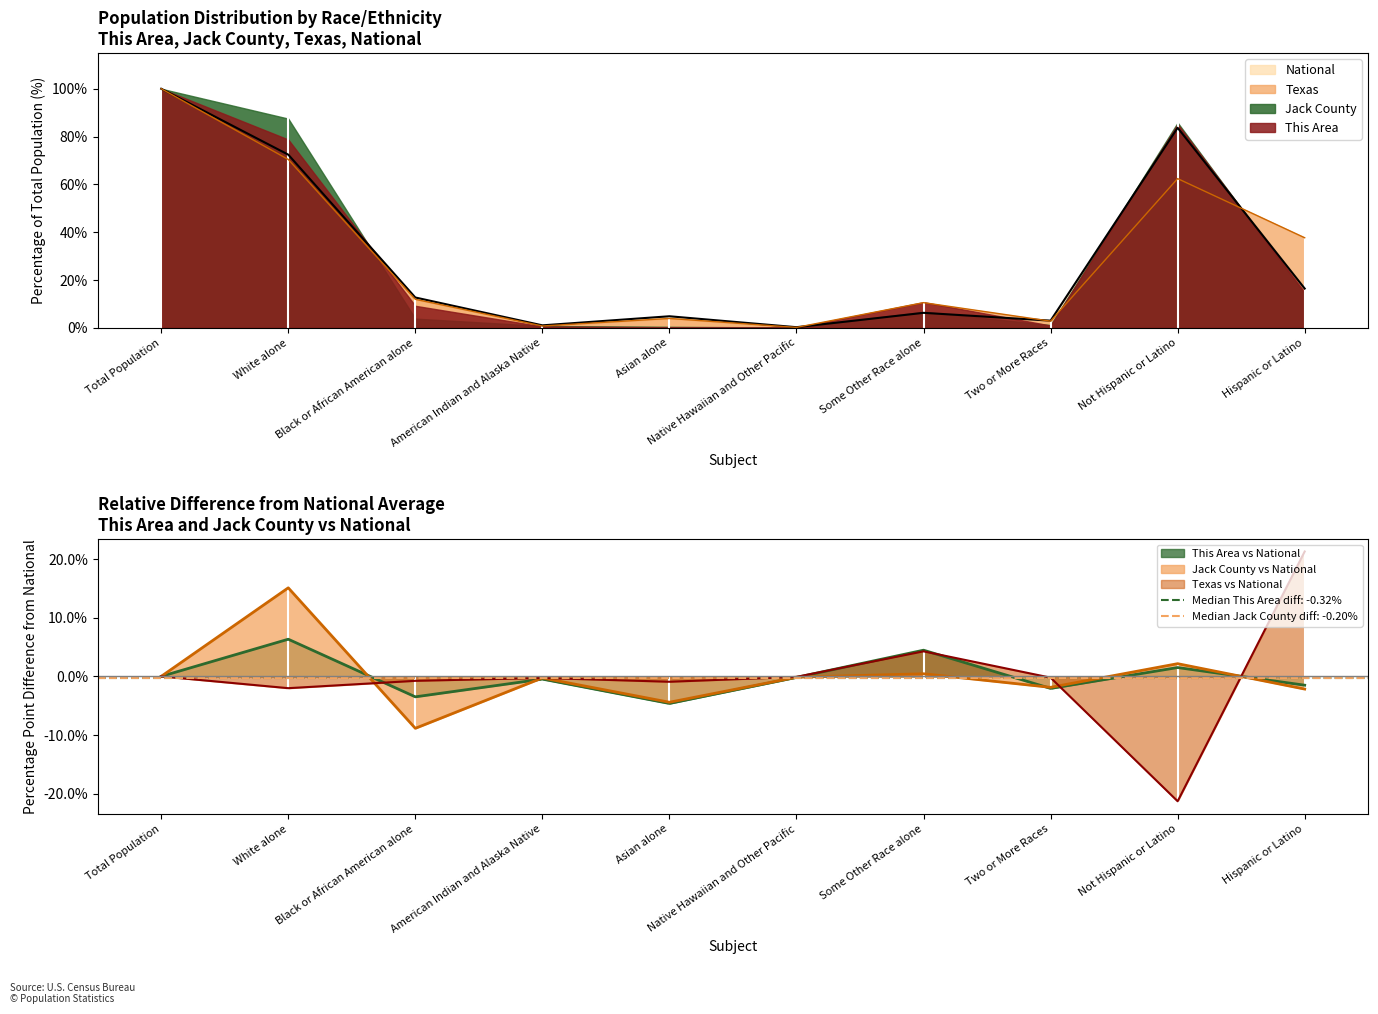

Which has a higher value, Black or African American alone or Native Hawaiian and Other Pacific?

Black or African American alone